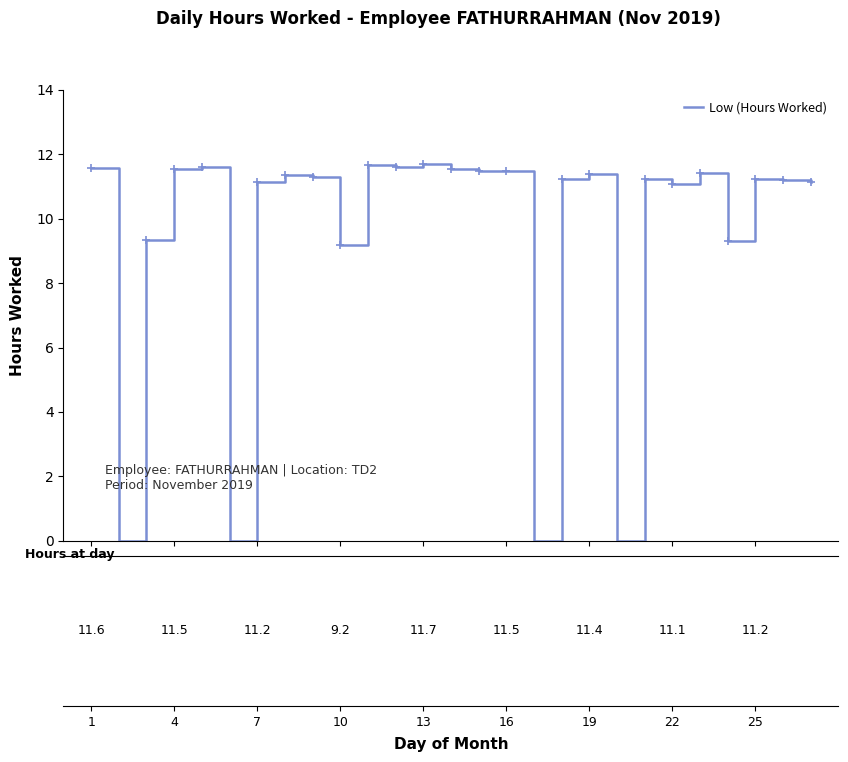

What is the difference between the maximum and minimum values?

11.7